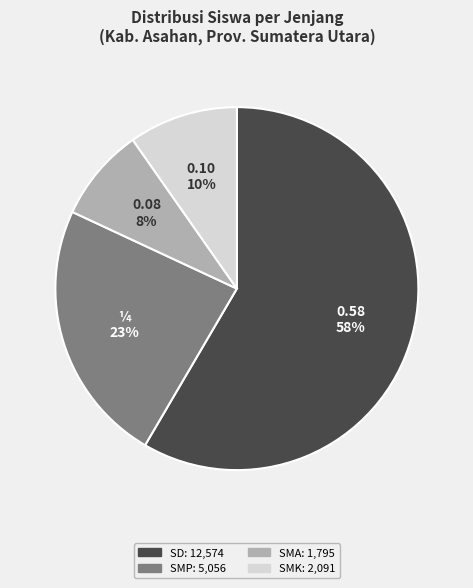

Is there any slice that represents more than half of the pie?

Yes